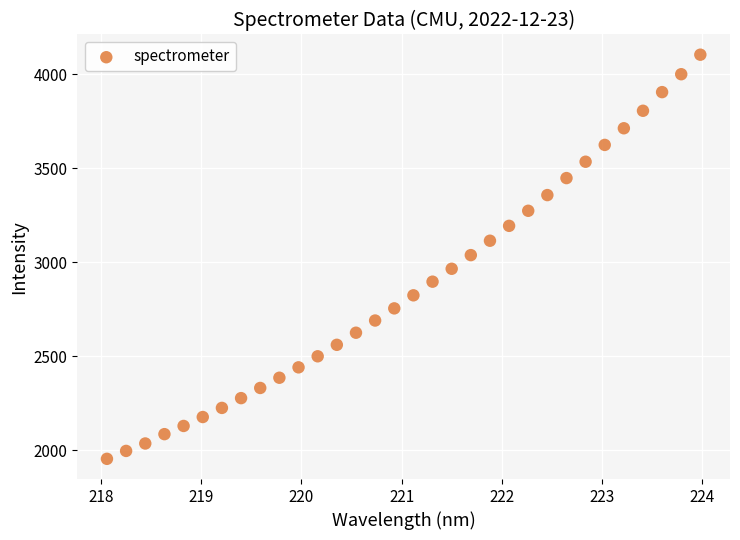

What is the range of Y values (max minus min)?

2150.0